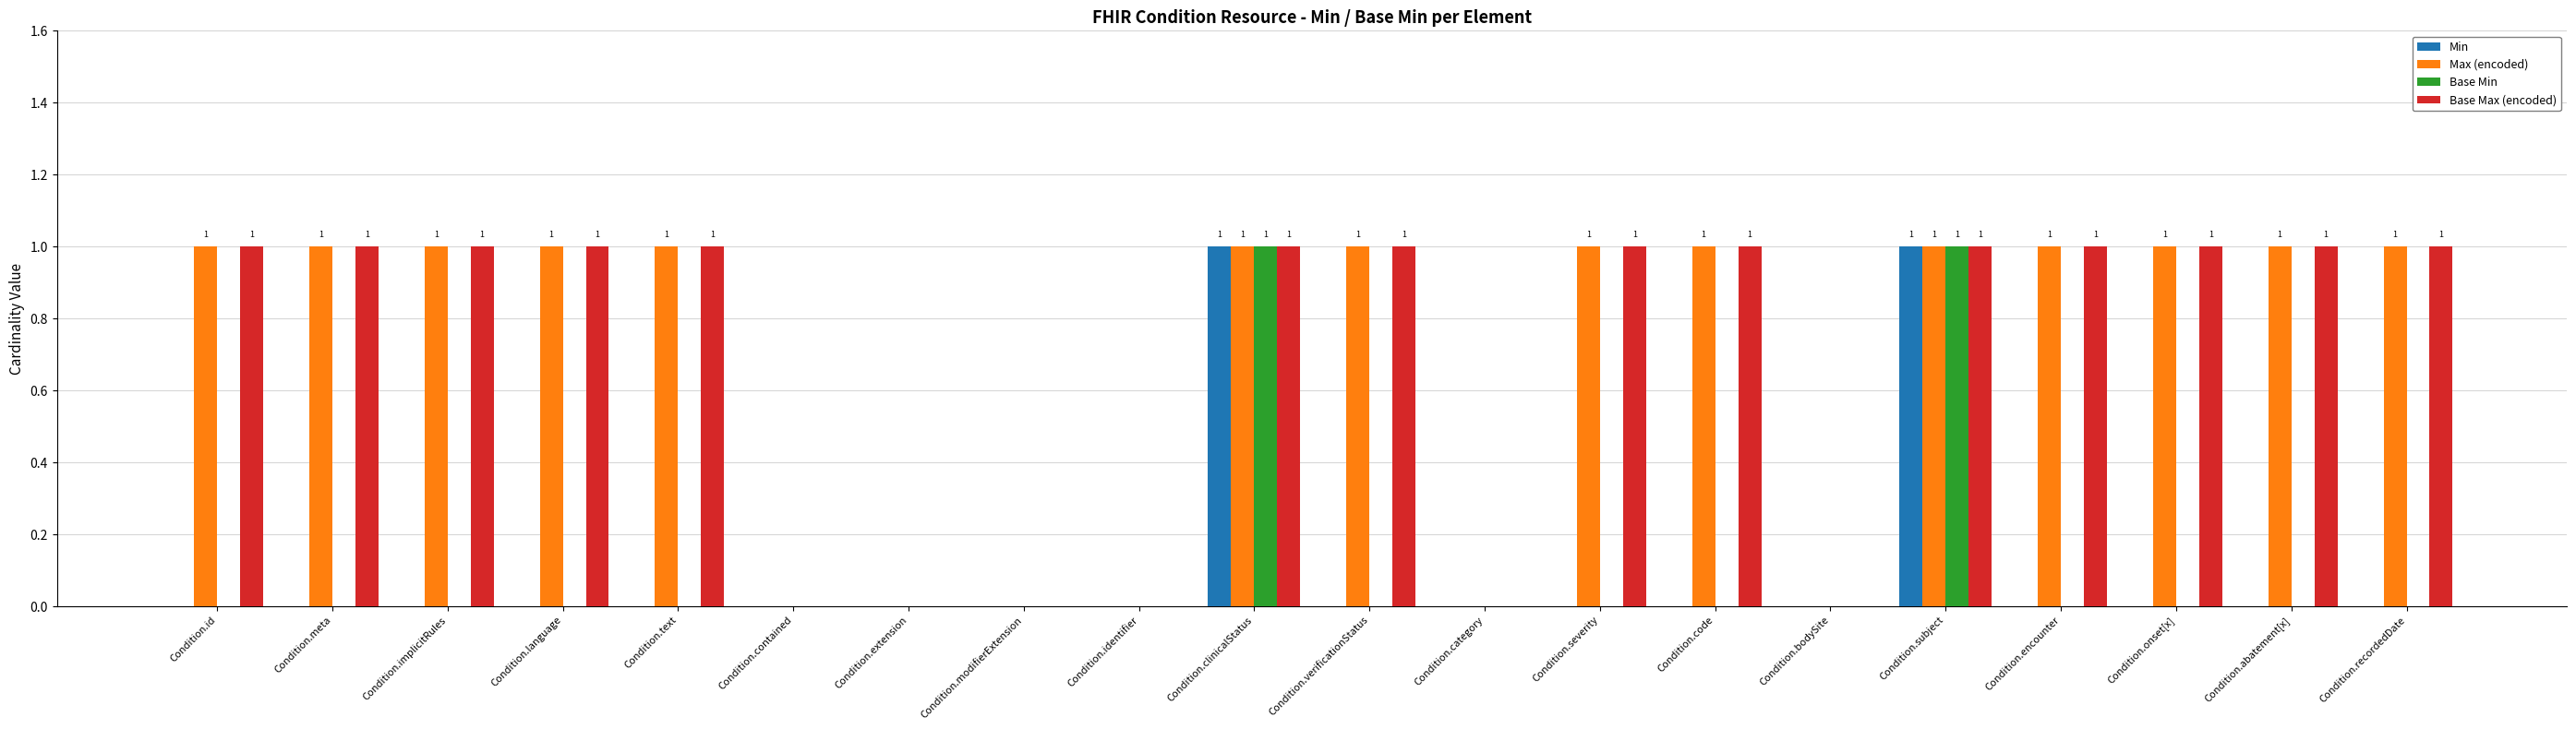

Count the number of categories in the chart.

20